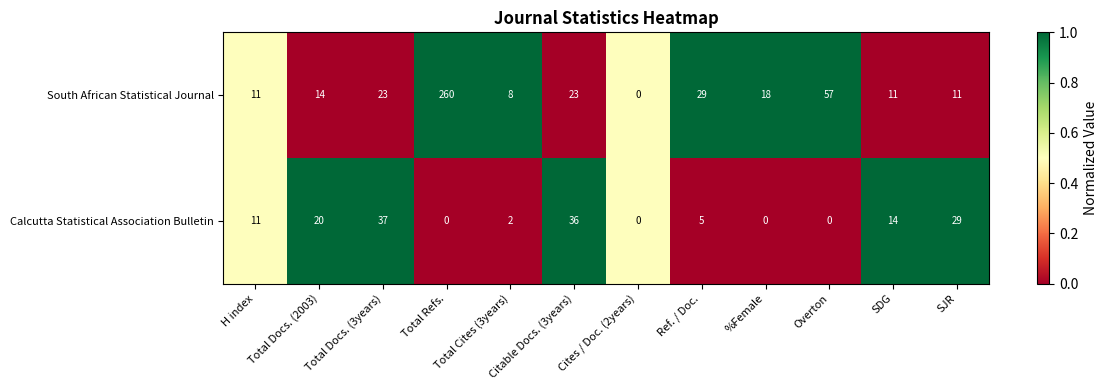

Is it true that Calcutta Statistical Association Bulletin equals 33 at Total Docs. (2003)?

False